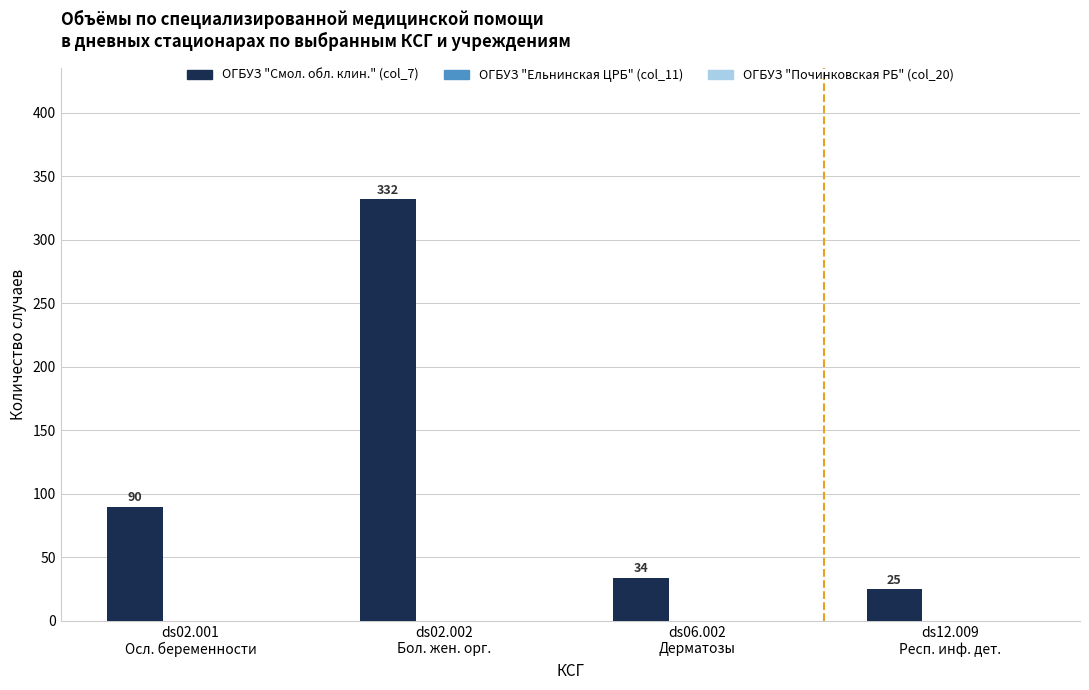

Reading left to right, extract all data points from this chart.

90	332	34	25